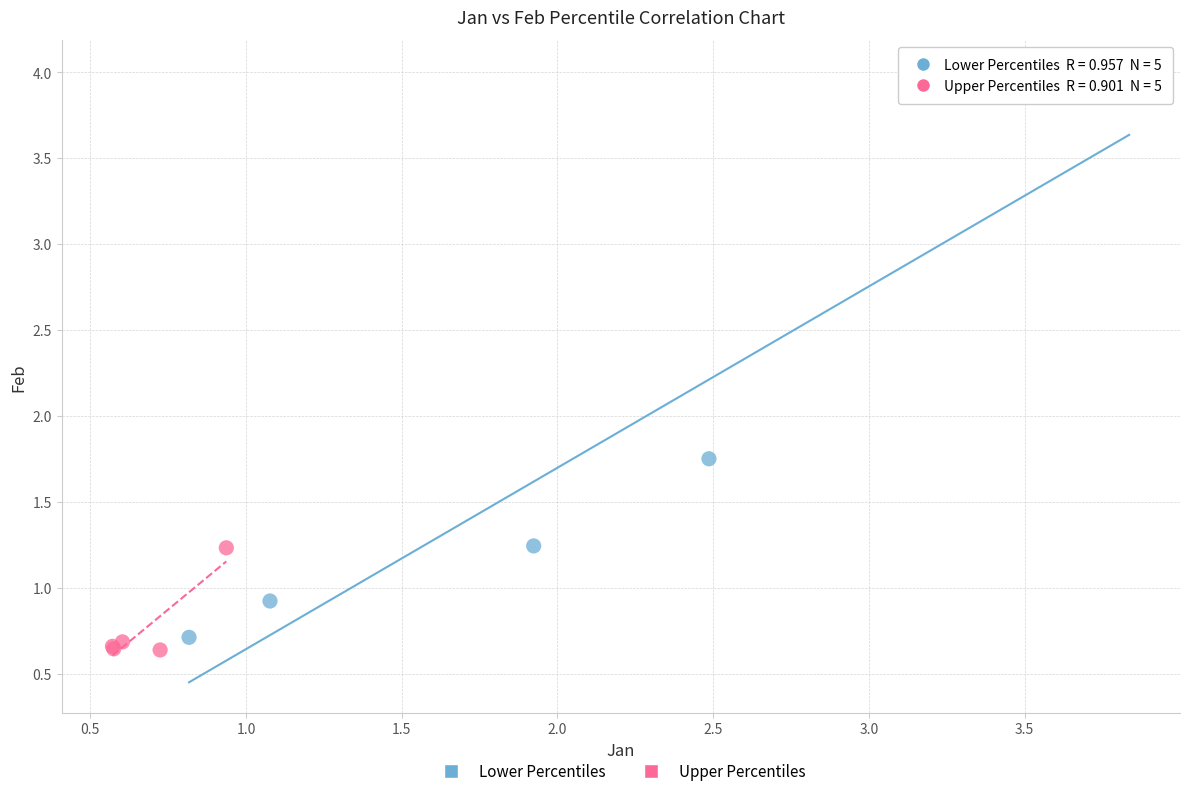

Which series has the widest spread of Y values?

Lower Percentiles